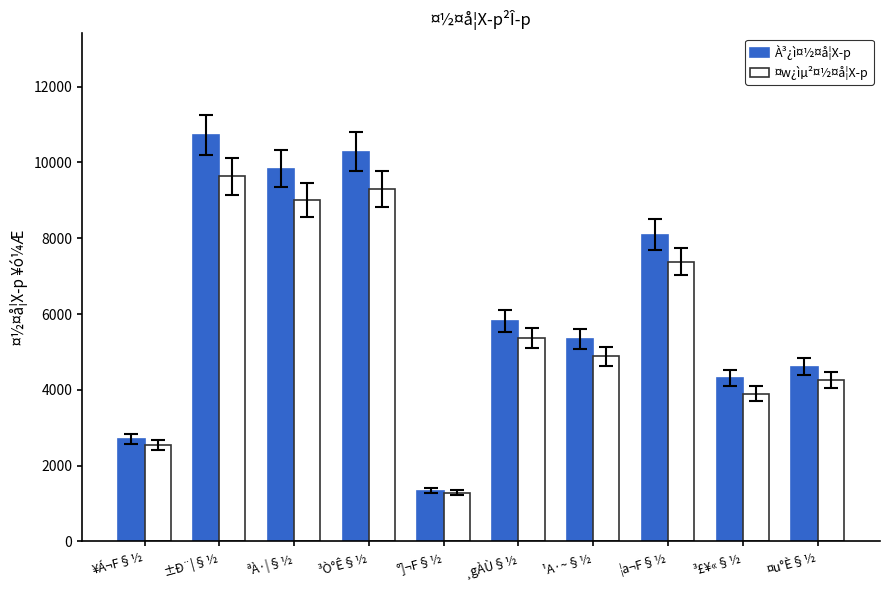

Reading left to right, extract all data points from this chart.

À³¿ì¤½¤å¦X­p: ¥Á¬F§½=2711	±Ð¨|§½=10724	ªÀ·|§½=9833	³Ò°Ê§½=10276	°]¬F§½=1341	¸gÀÙ§½=5828	¹A·~§½=5339	¦a¬F§½=8090	³£¥«§½=4314	¤u°È§½=4612
¤w¿ìµ²¤½¤å¦X­p: ¥Á¬F§½=2539	±Ð¨|§½=9631	ªÀ·|§½=8999	³Ò°Ê§½=9299	°]¬F§½=1285	¸gÀÙ§½=5372	¹A·~§½=4880	¦a¬F§½=7386	³£¥«§½=3900	¤u°È§½=4259